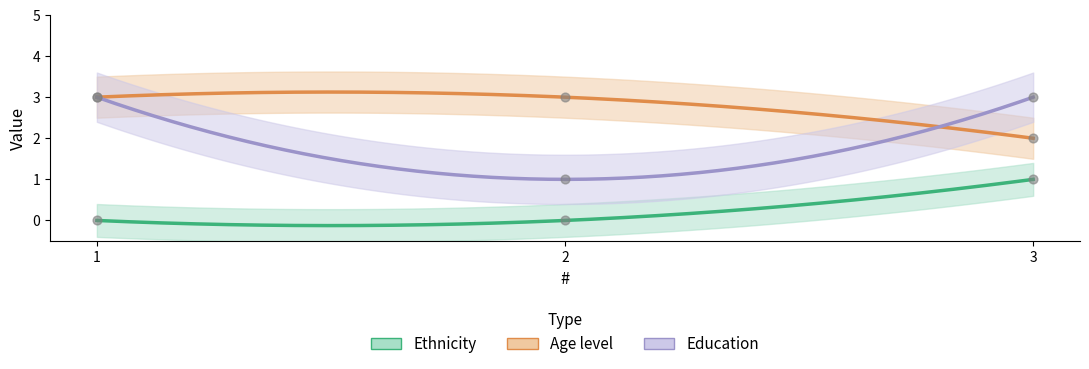

Which series contains the lowest Y value?

Ethnicity